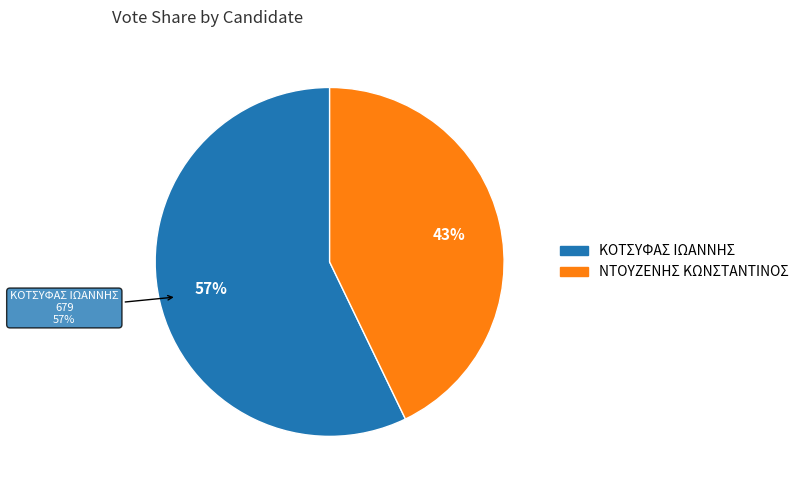

Combined, what portion of the pie is ΝΤΟΥΖΕΝΗΣ ΚΩΝΣΤΑΝΤΙΝΟΣ and ΚΟΤΣΥΦΑΣ ΙΩΑΝΝΗΣ?

100.0%